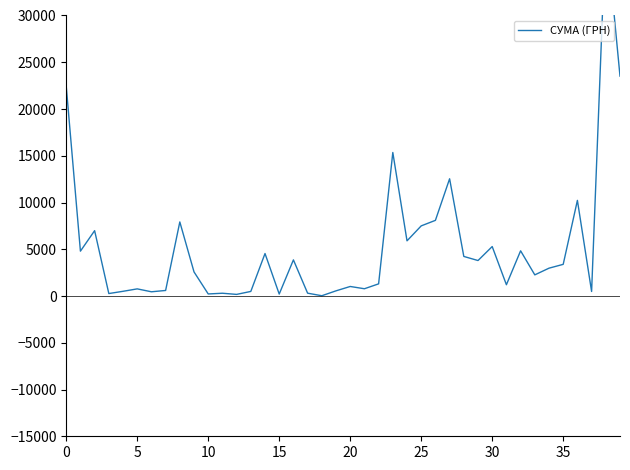

Read the value at 34.

2977.8